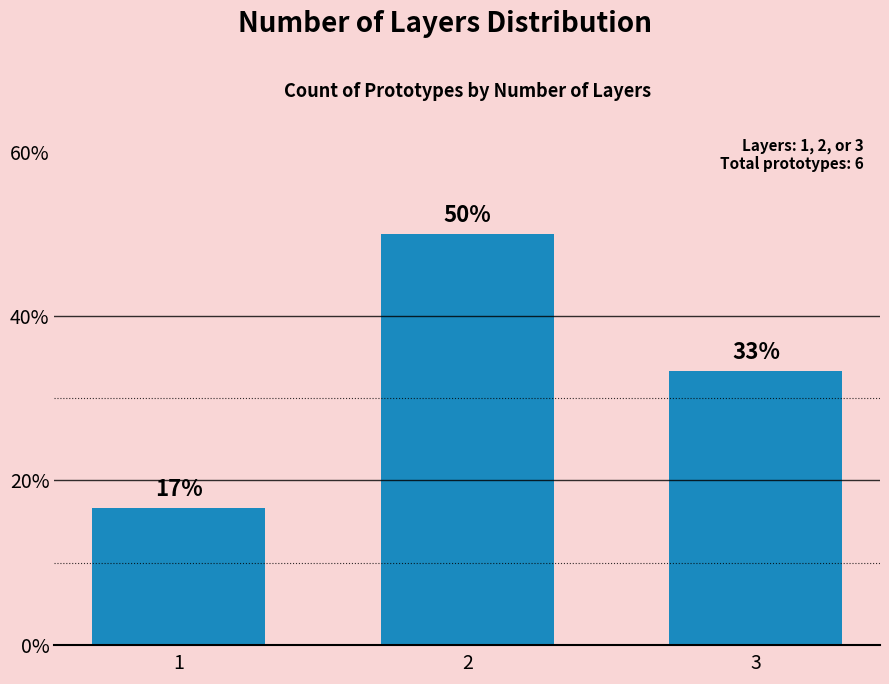

What is the sum of all values?

100.0